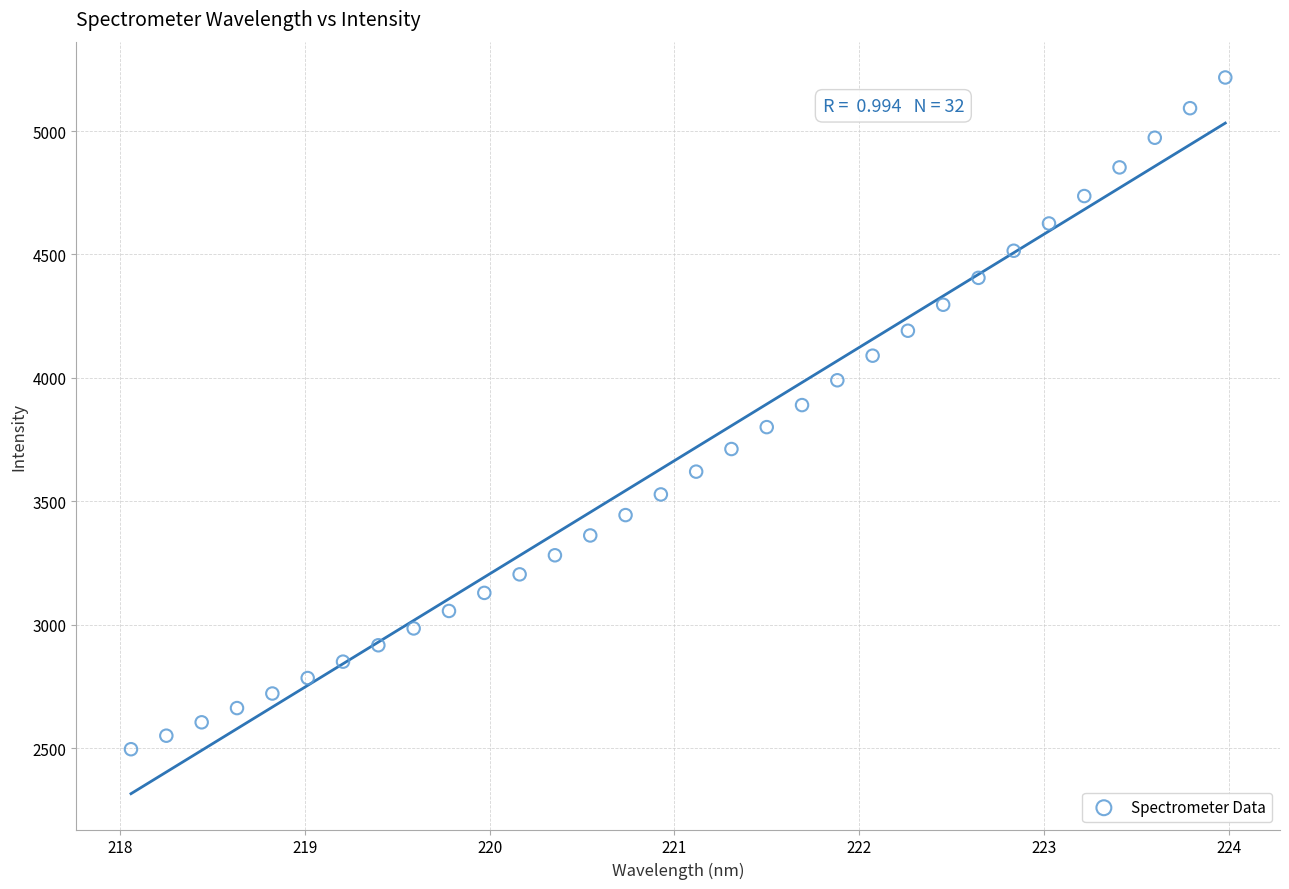

What is the range of Y values (max minus min)?

2722.2